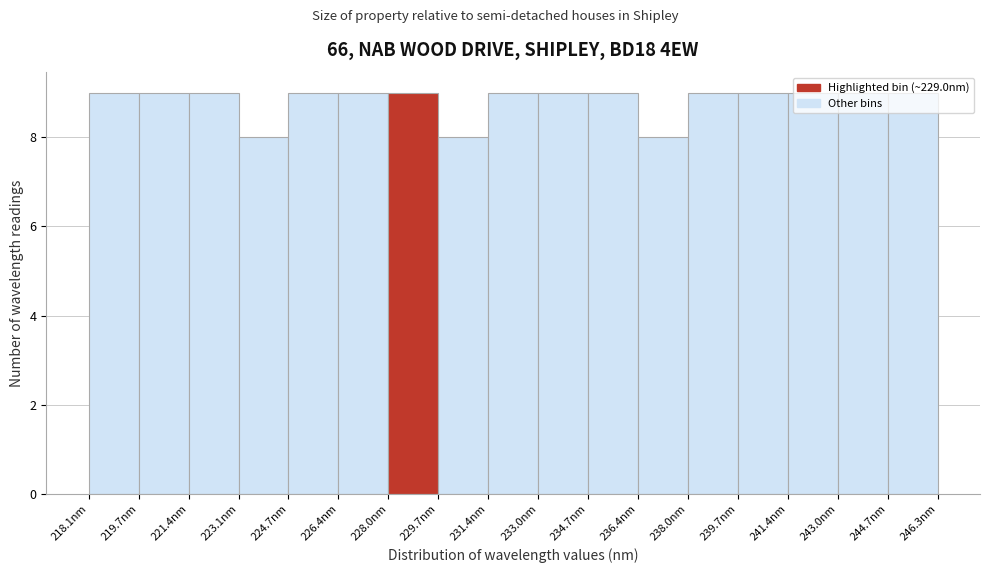

What is the height of the bar covering 231.4 to 233.0 on the x-axis? Neither the bar edges nor the heights are printed on the chart, so give them approximately, as read against the axes.

9